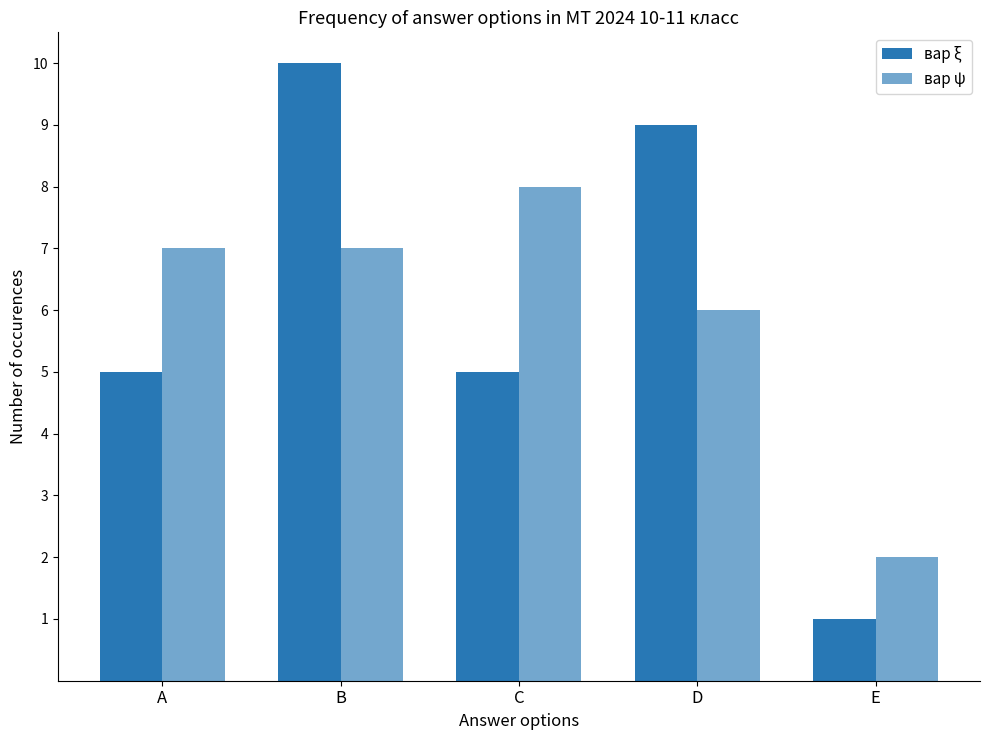

True or false: вар ψ has a value of 9 at D.

False